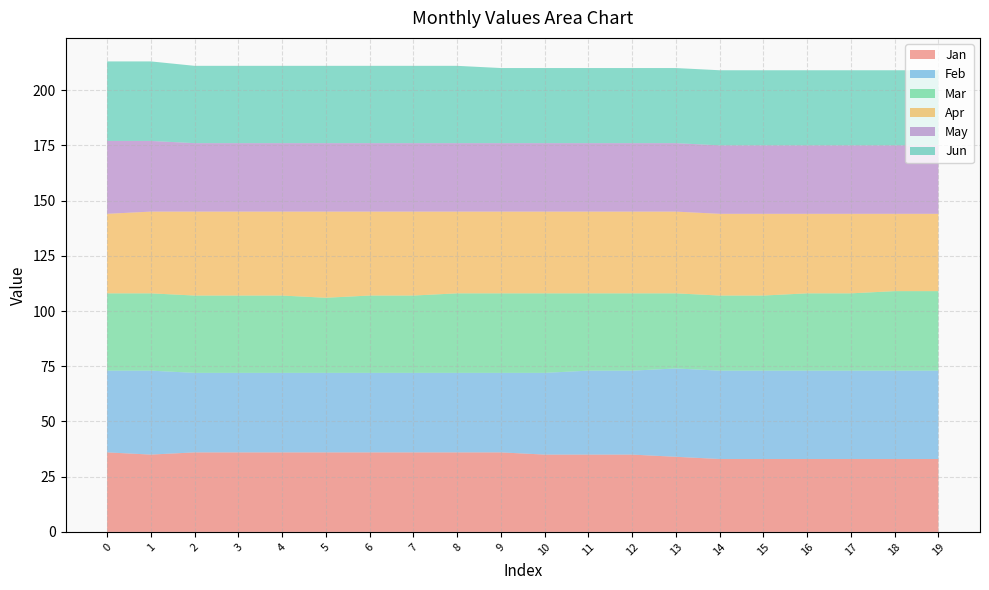

Reading left to right, what are all the values shown in this chart?

Jan: 36	35	36	36	36	36	36	36	36	36	35	35	35	34	33	33	33	33	33	33
Feb: 37	38	36	36	36	36	36	36	36	36	37	38	38	40	40	40	40	40	40	40
Mar: 35	35	35	35	35	34	35	35	36	36	36	35	35	34	34	34	35	35	36	36
Apr: 36	37	38	38	38	39	38	38	37	37	37	37	37	37	37	37	36	36	35	35
May: 33	32	31	31	31	31	31	31	31	31	31	31	31	31	31	31	31	31	31	31
Jun: 36	36	35	35	35	35	35	35	35	34	34	34	34	34	34	34	34	34	34	34